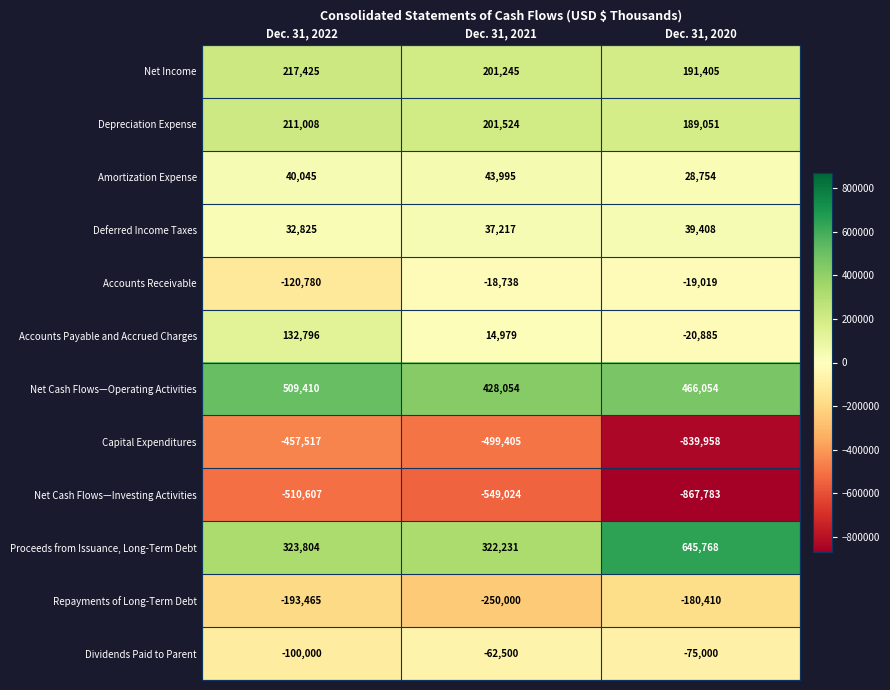

What is the total value across all series at Dec. 31, 2022?

84944